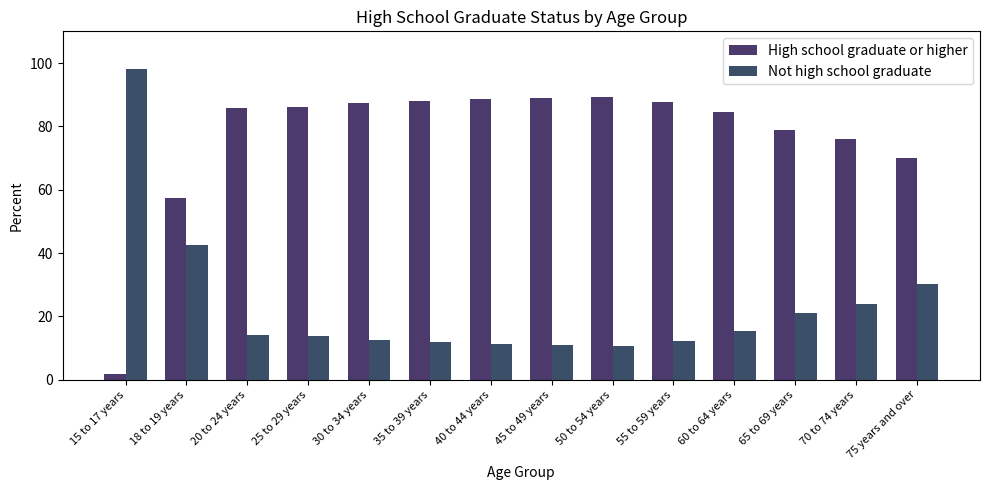

How many distinct data groups are displayed?

2